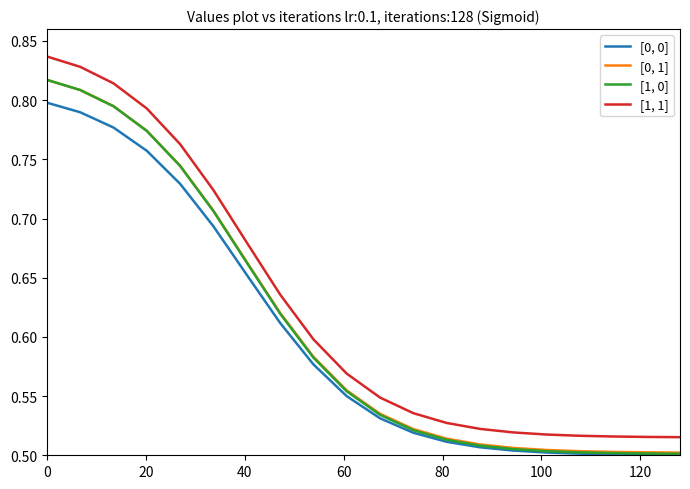

Which series has the largest total across all categories?

[1, 1]